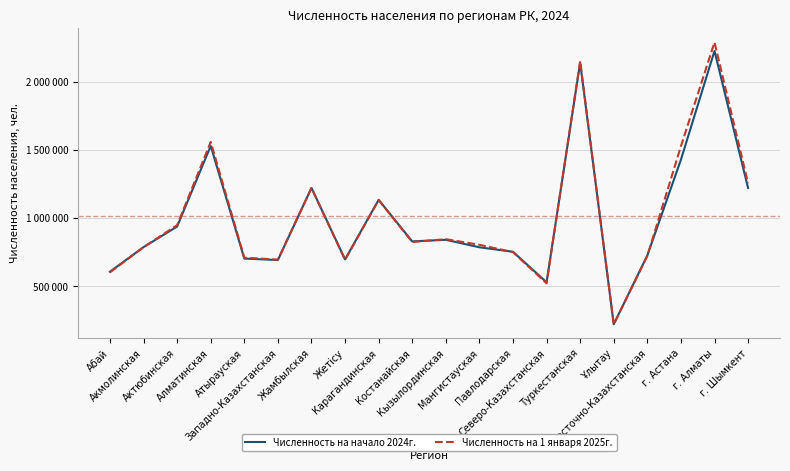

Between Атырауская and Западно-Казахстанская, which series saw the biggest shift?

Численность на 1 января 2025г.